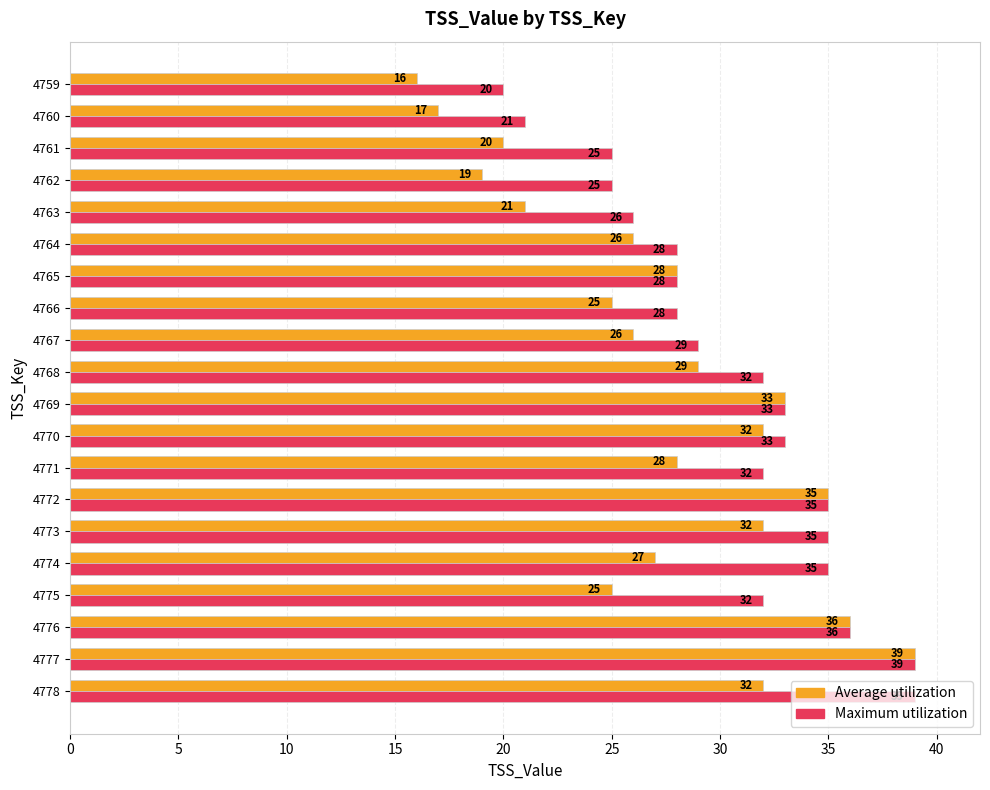

Rank the series by their average value, from highest to lowest.

Maximum utilization, Average utilization